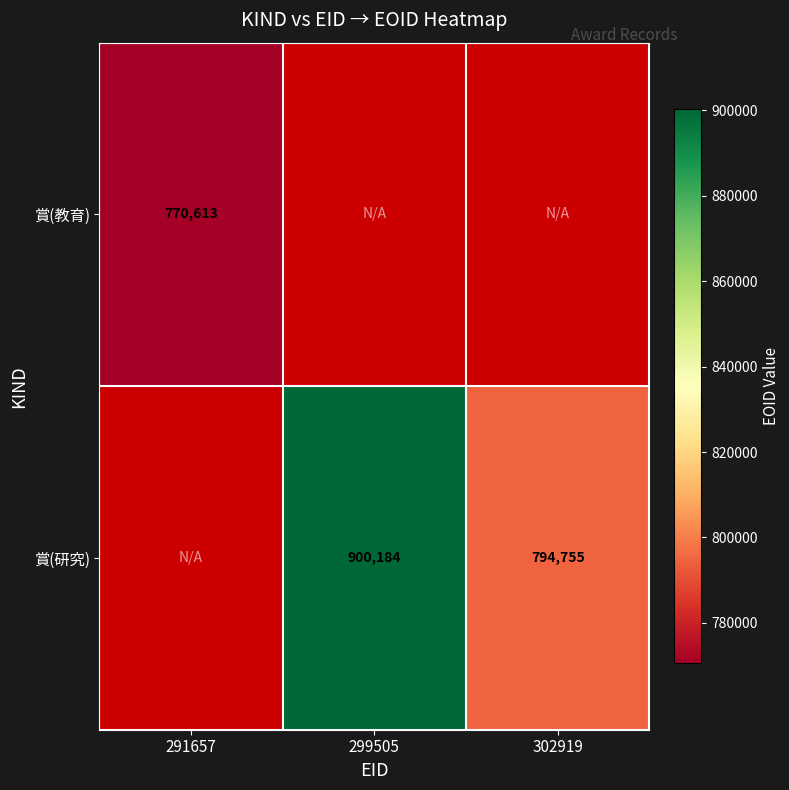

The 賞(研究) series shows 489668.6 at 302919. True or false?

False